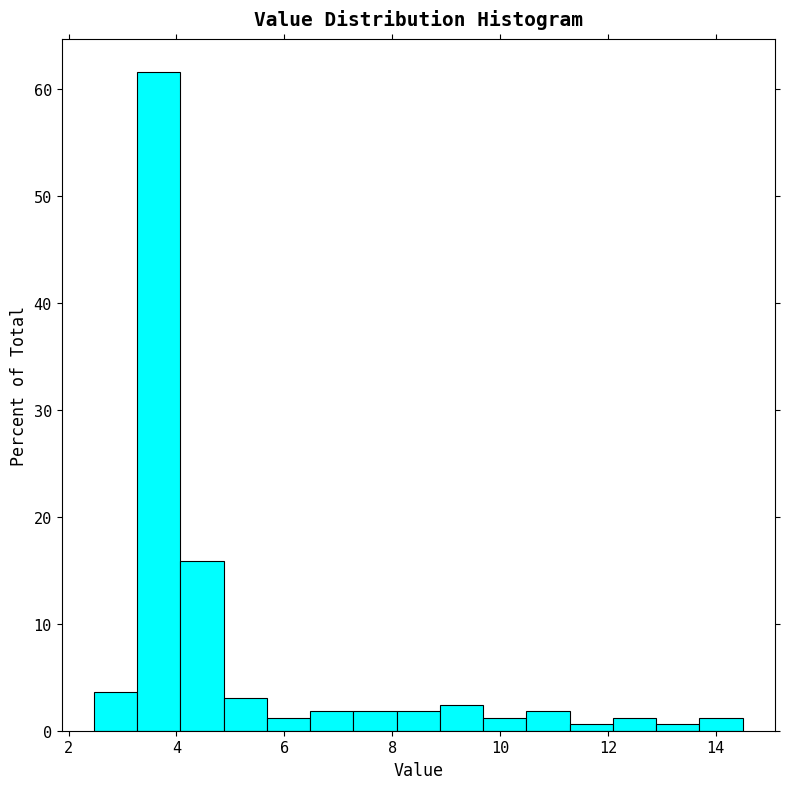

Reading left to right, list every bar in this chart as the range it spans on the x-axis followed by its height. Neither the bar edges nor the heights are printed on the chart, so give them approximately, as read against the axes.

2.4 to 3.2: 4
3.2 to 4.0: 62
4.0 to 4.8: 16
4.8 to 5.6: 3
5.6 to 6.4: 1
6.4 to 7.2: 2
7.2 to 8.0: 2
8.0 to 8.8: 2
8.8 to 9.6: 2
9.6 to 10.4: 1
10.4 to 11.2: 2
11.2 to 12.0: under 1
12.0 to 12.8: 1
12.8 to 13.6: under 1
13.6 to 14.6: 1